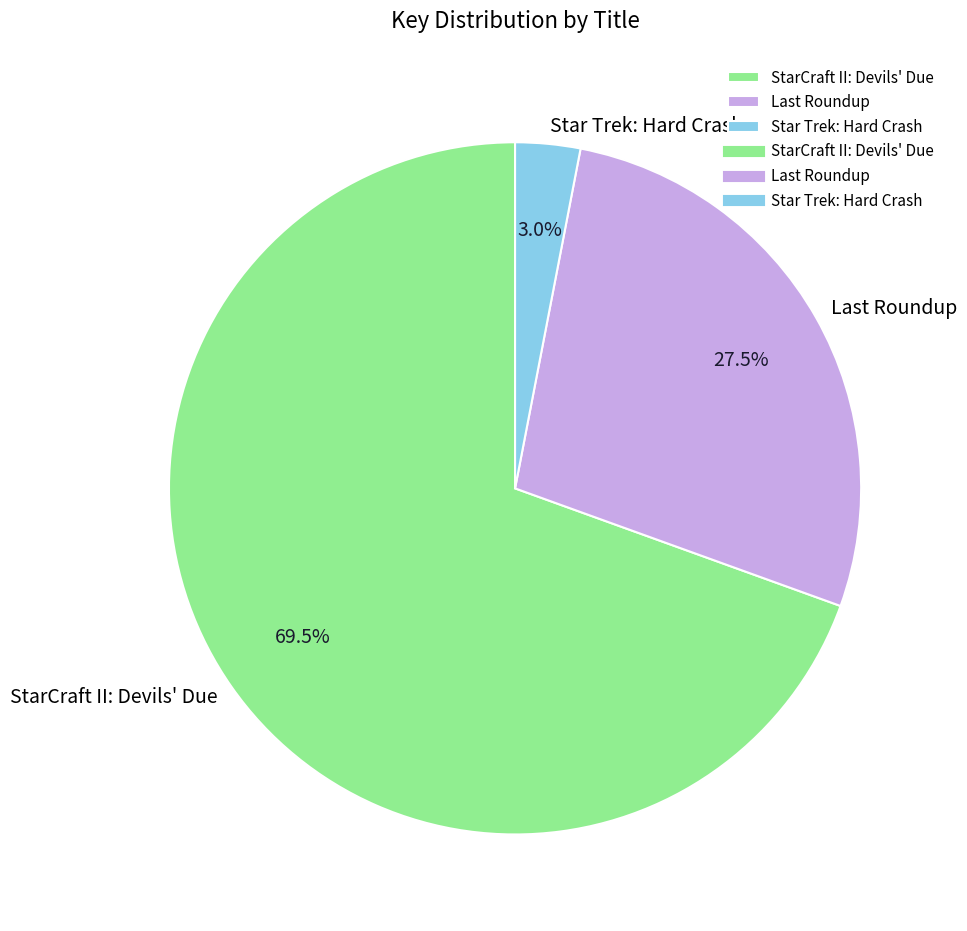

How many segments does this pie chart have?

3